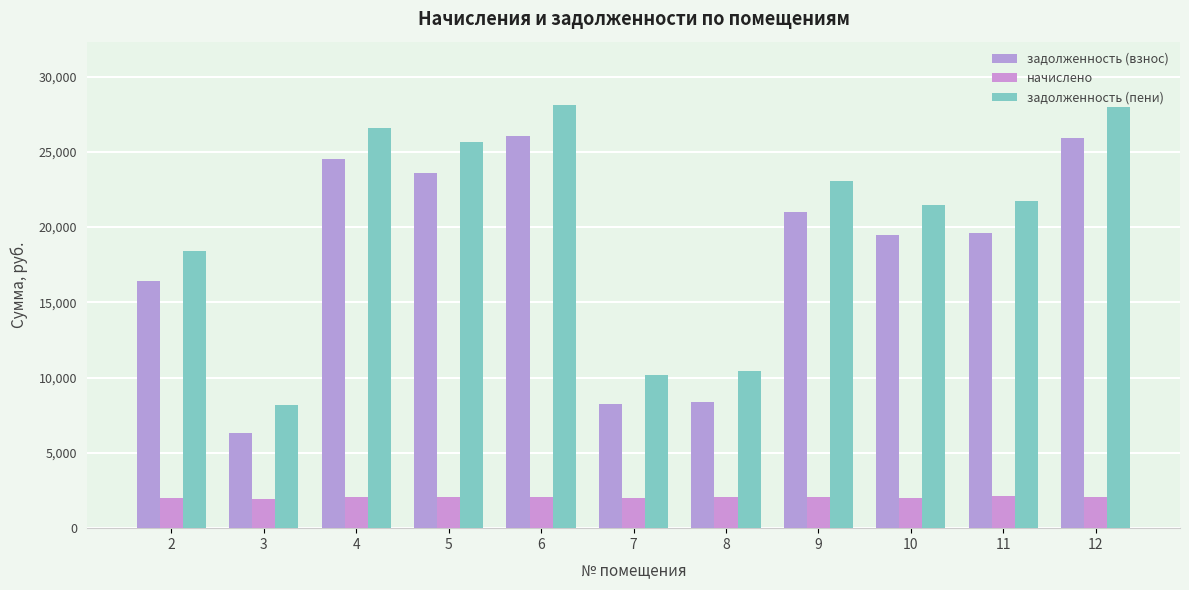

At 7, list the series in order from smallest to largest.

начислено, задолженность (взнос), задолженность (пени)